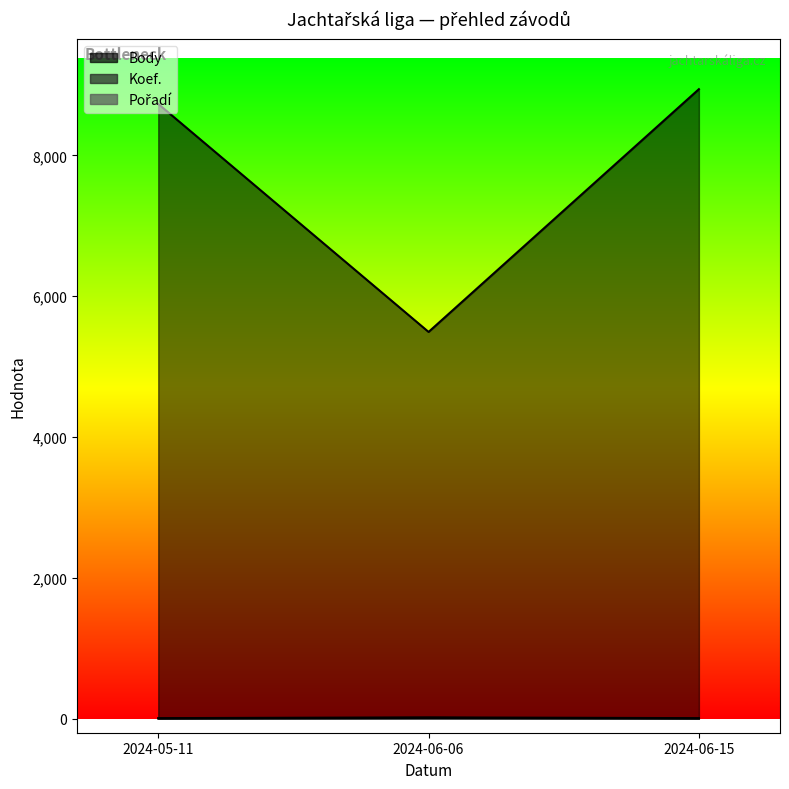

Is it true that Koef. equals 16 at 2024-06-06?

False